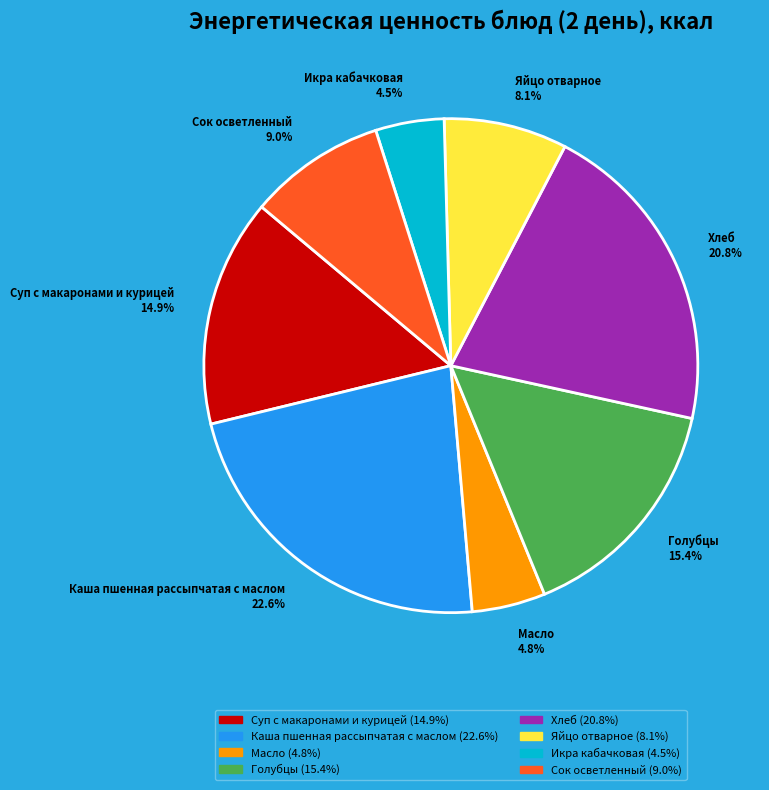

Which slice is the largest?

Каша пшенная рассыпчатая с маслом